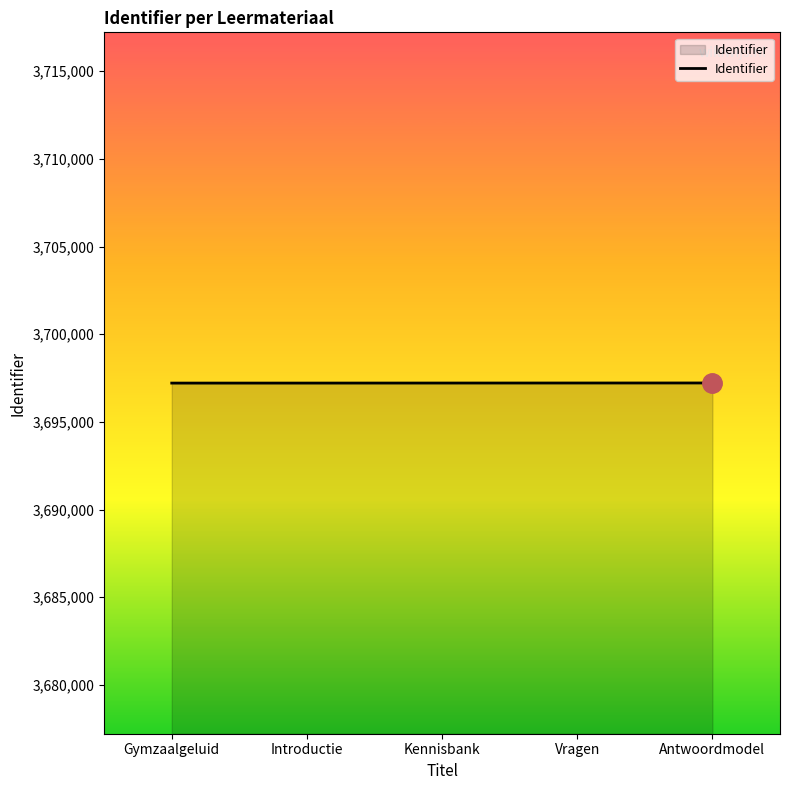

What is the difference between the maximum and second lowest values?

6